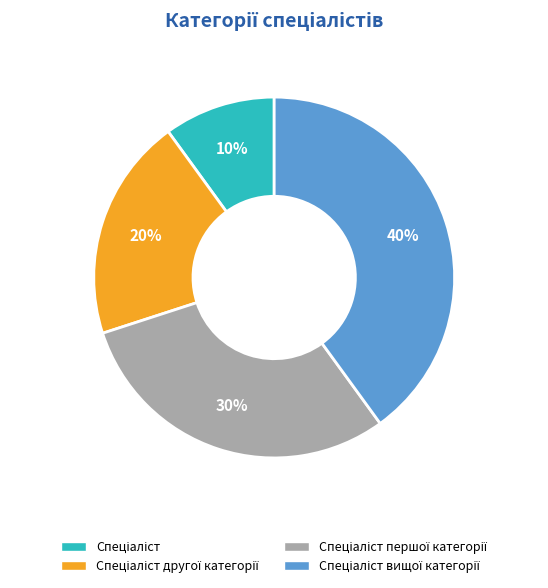

Does any single category account for the majority?

No